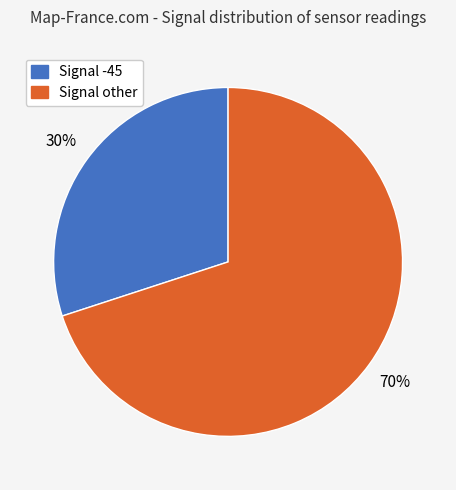

Count the number of slices in the pie.

2